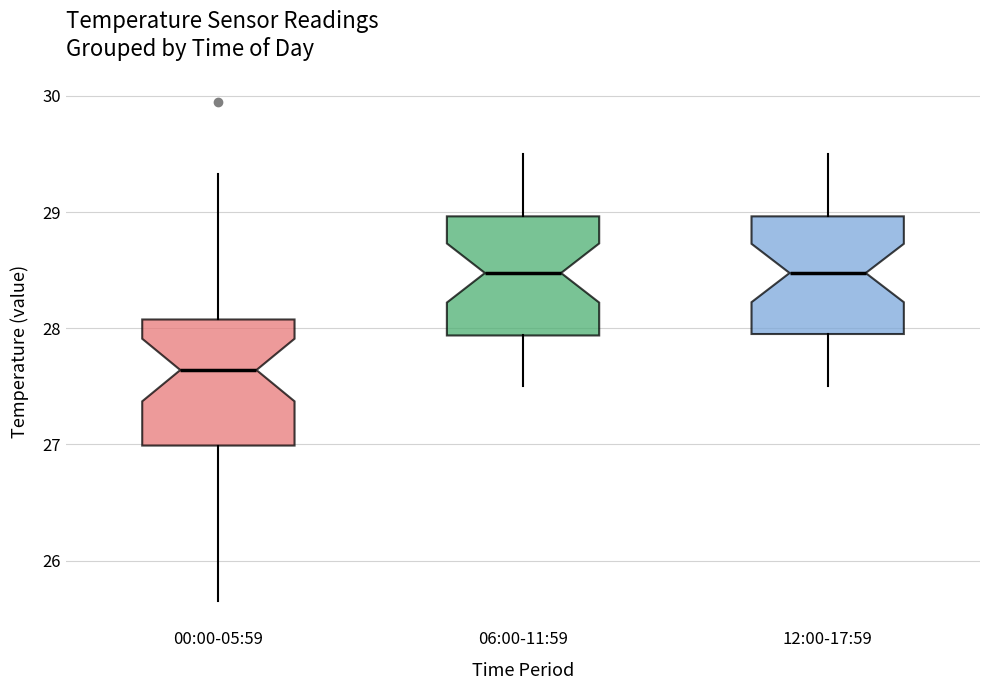

Where does the upper whisker of the box for 06:00-11:59 end on the y-axis? The values are not printed on the chart, so give them approximately, as read against the axis.

29.5